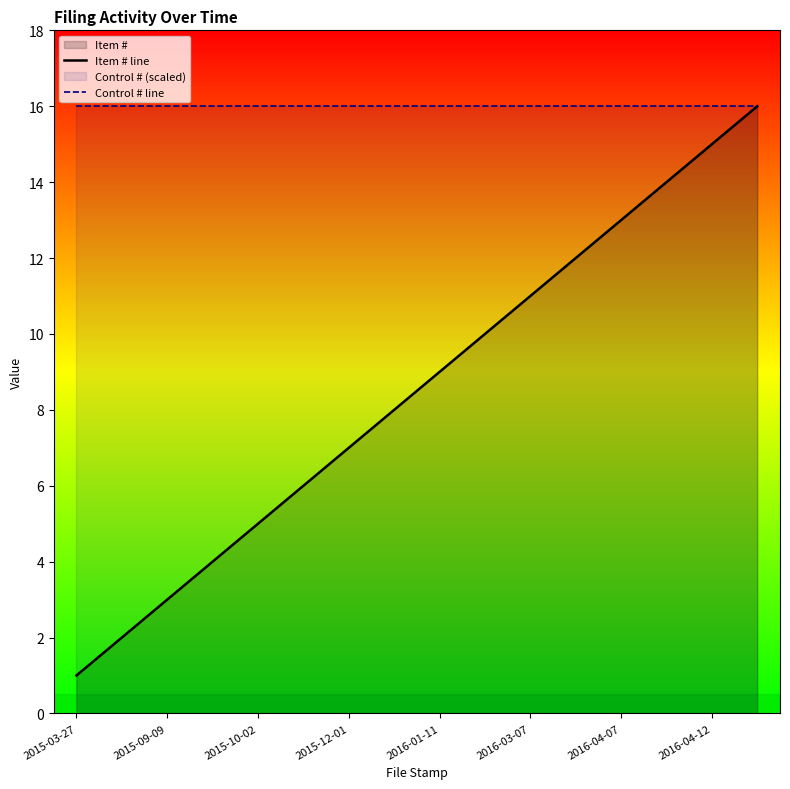

List the series in order of their peak value, lowest first.

Item # line, Control # line